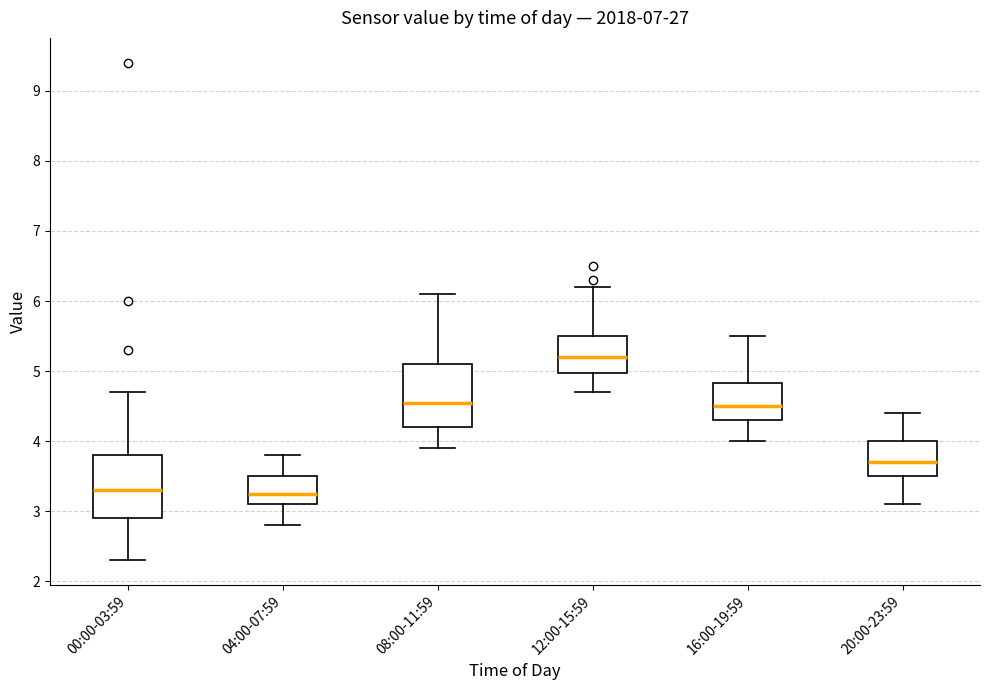

Reading left to right, transcribe this box plot: for each box, give where its median line is, the range the box spans, and where its two whiskers end, as read against the y-axis. The values are not printed on the chart, so give them approximately, as read against the axis.

00:00-03:59: median 3.3, box 2.9 to 3.8, whiskers 2.3 to 4.7
04:00-07:59: median 3.3, box 3.1 to 3.5, whiskers 2.8 to 3.8
08:00-11:59: median 4.6, box 4.2 to 5.1, whiskers 3.9 to 6.1
12:00-15:59: median 5.2, box 5.0 to 5.5, whiskers 4.7 to 6.2
16:00-19:59: median 4.5, box 4.3 to 4.8, whiskers 4.0 to 5.5
20:00-23:59: median 3.7, box 3.5 to 4.0, whiskers 3.1 to 4.4